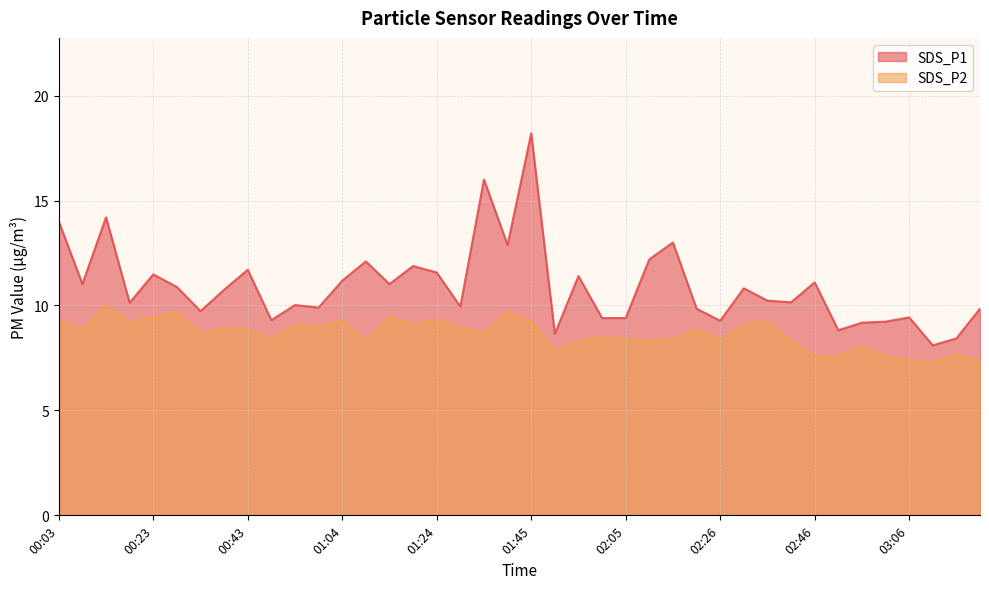

What is the sum of the SDS_P2 values at 02:15 and 02:05?

16.8